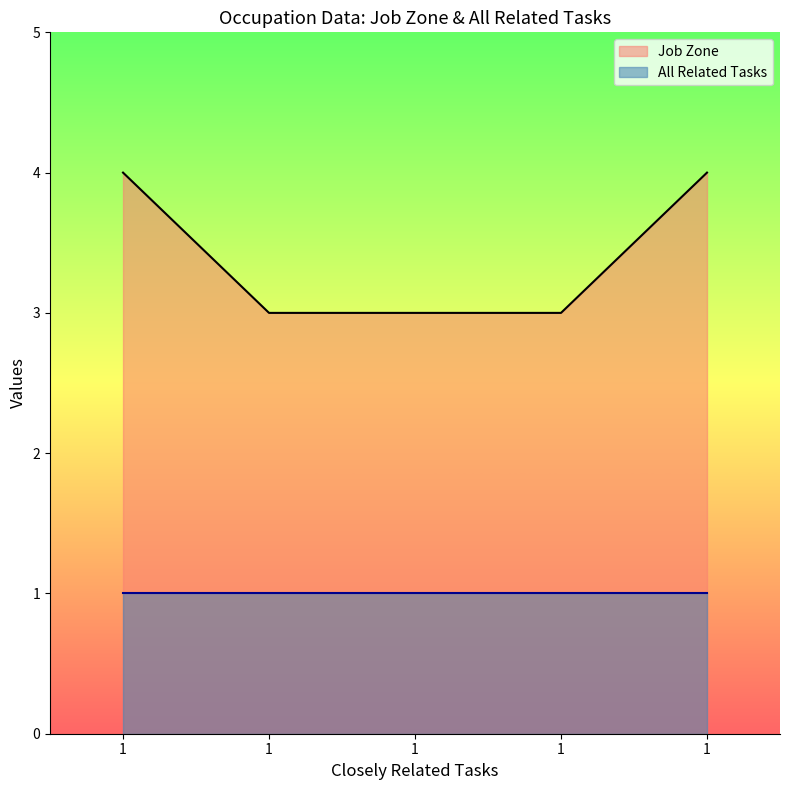

The chart shows a value of 3 at 1. True or false?

True